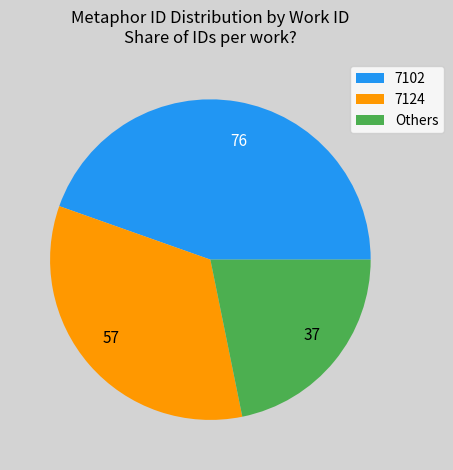

Is it true that 7124 is 48% of the pie?

False